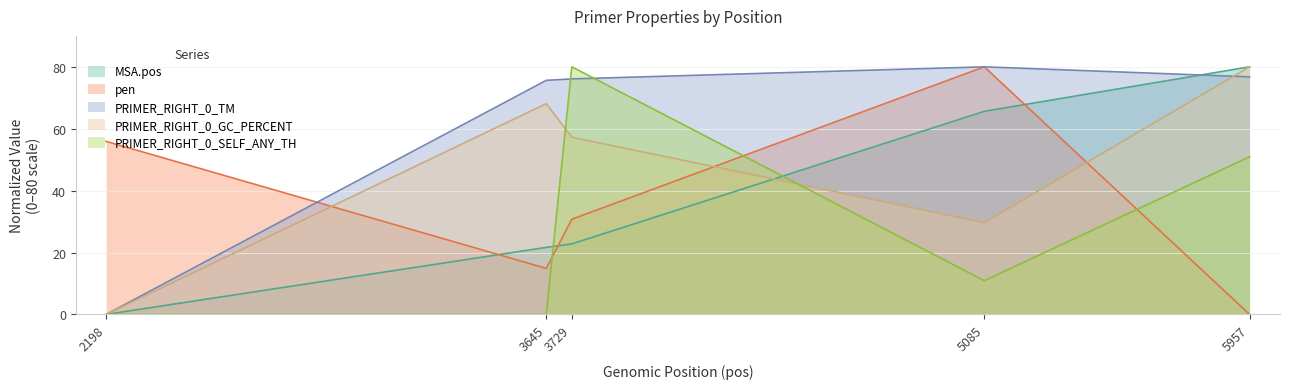

In pen, how many points are lower than both neighbors (excluding endpoints)?

1